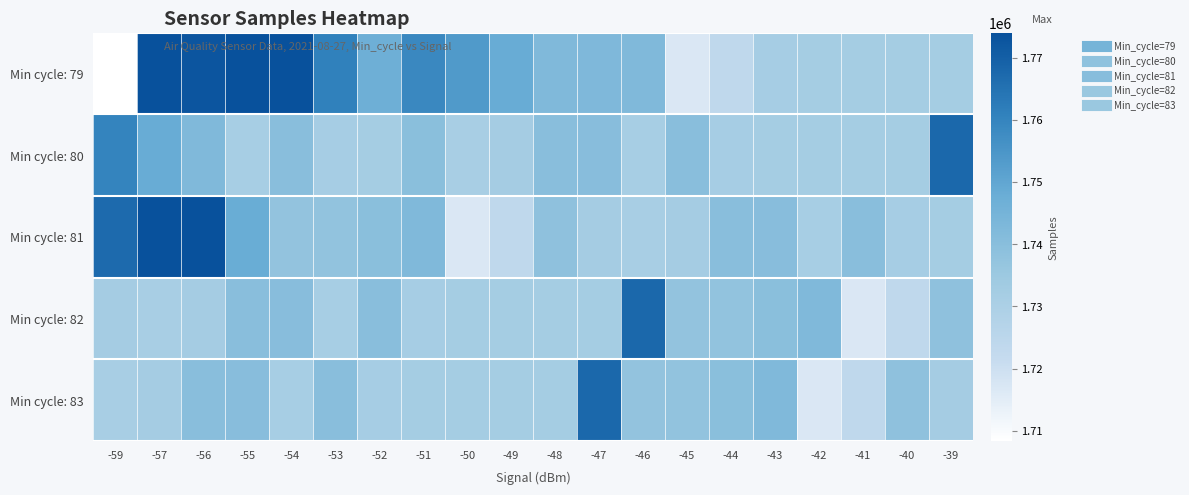

Which has a higher value, -43 or -44?

-43